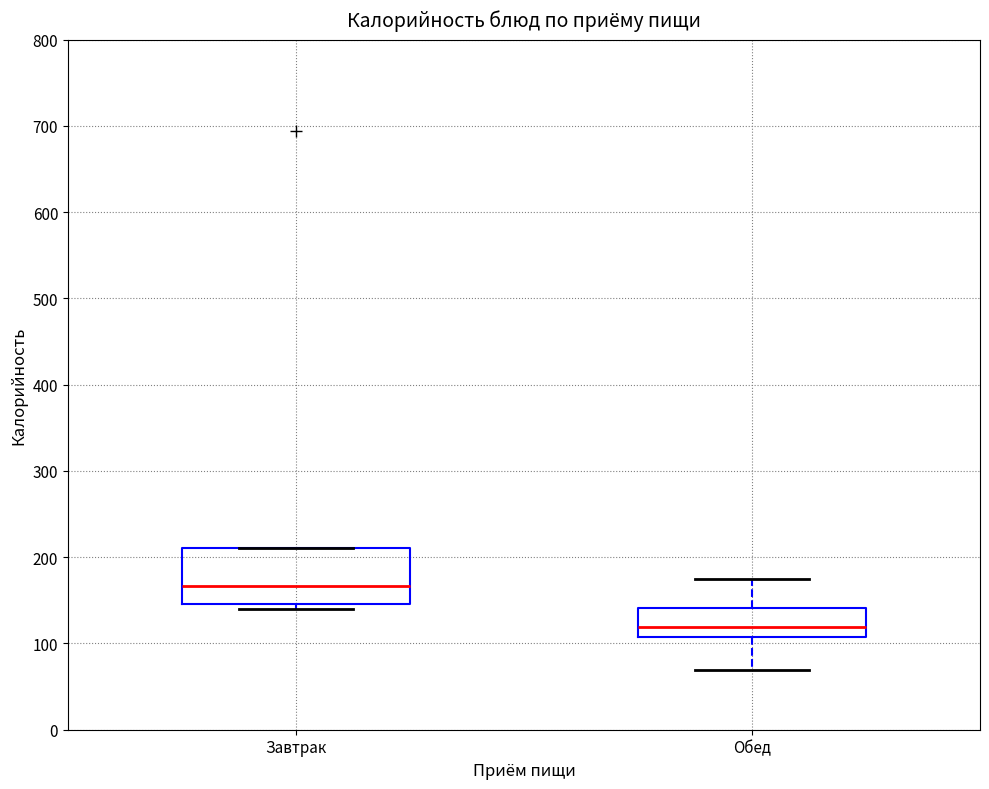

Which box's median line is the lowest?

Обед